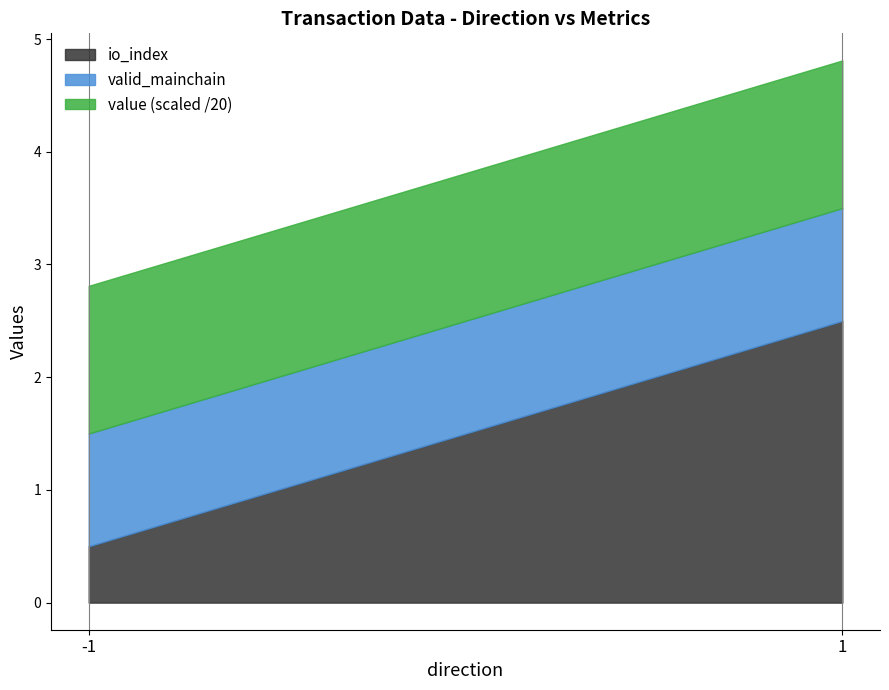

What is the value of the valid_mainchain point at the 7th from the left?

1.0